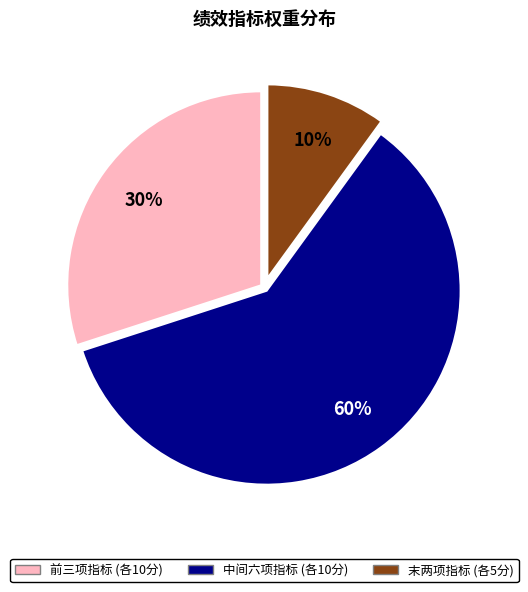

To the nearest percent, what is the average slice percentage?

33%